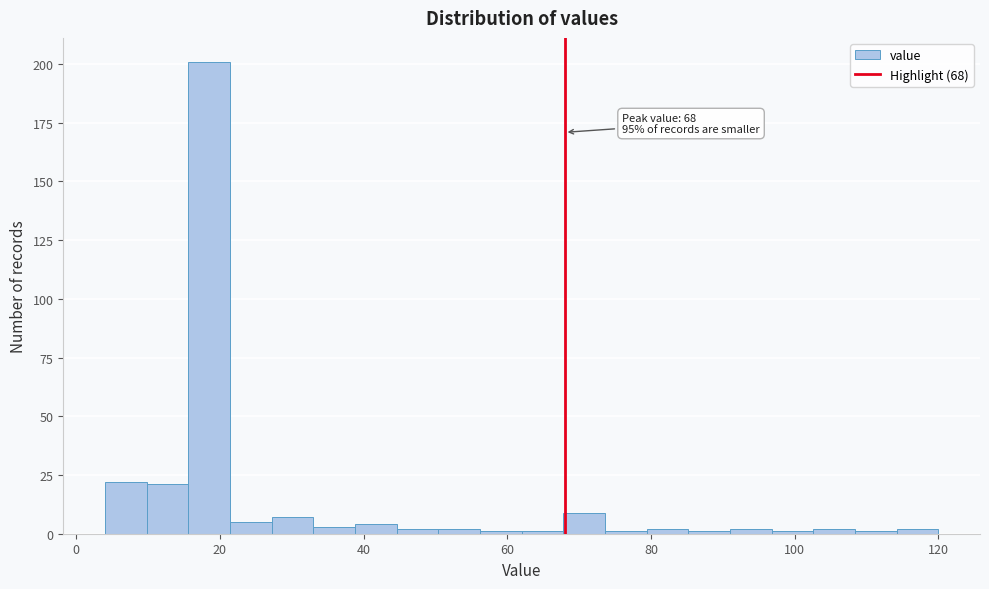

Read against the x-axis, roughly where is the centre of the tallest bar?

18